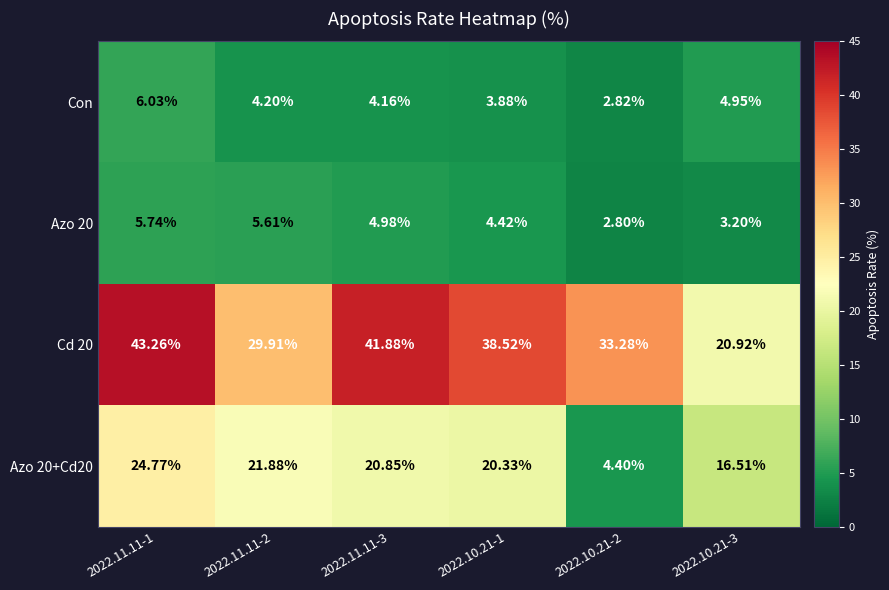

Is the value of Azo 20+Cd20 at 2022.10.21-2 greater than the value of Cd 20 at 2022.11.11-2?

No